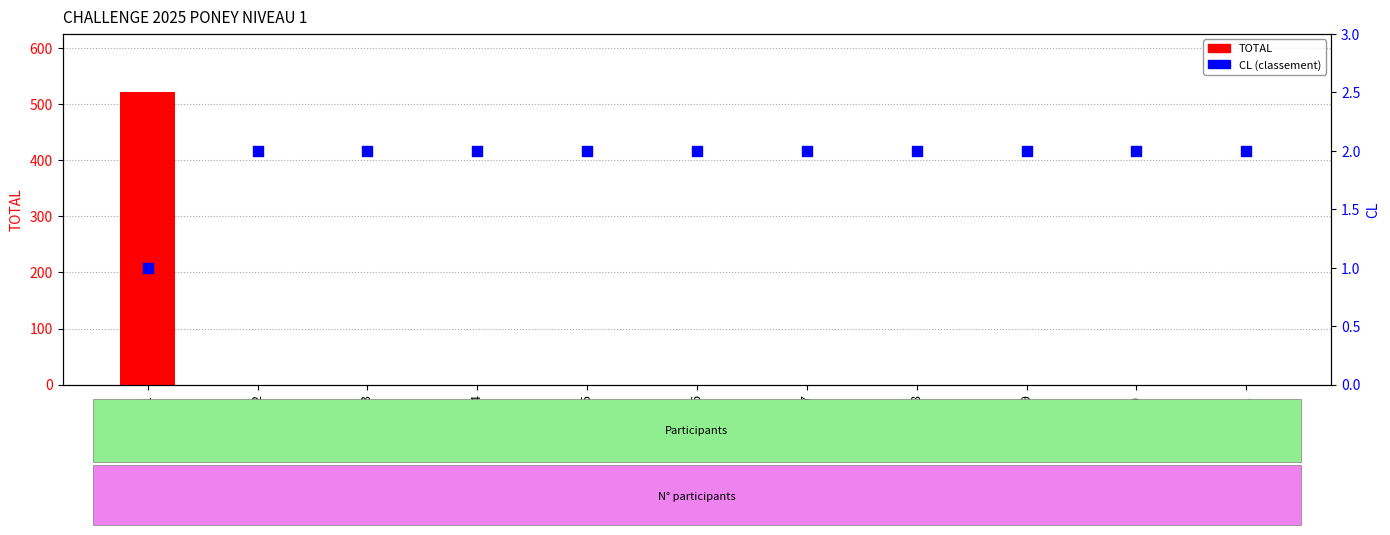

Which series contains the highest Y value?

TOTAL